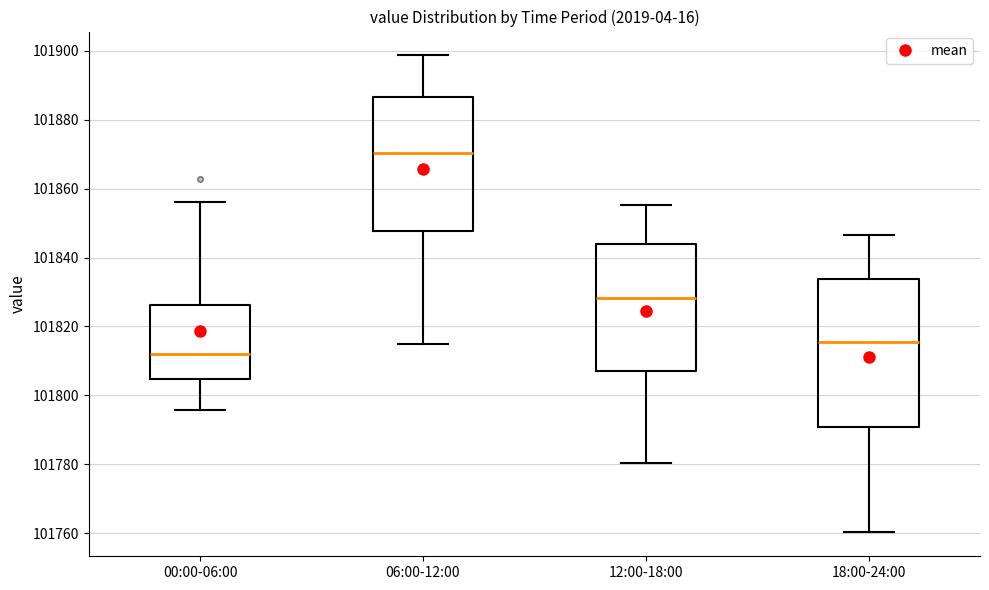

Reading left to right, read every box against the y-axis: the position of its median line, the range the box covers, and the ends of its whiskers. The values are not printed on the chart, so give them approximately, as read against the axis.

00:00-06:00: median 101812, box 101804 to 101826, whiskers 101796 to 101856
06:00-12:00: median 101870, box 101848 to 101886, whiskers 101816 to 101898
12:00-18:00: median 101828, box 101808 to 101844, whiskers 101780 to 101856
18:00-24:00: median 101816, box 101790 to 101834, whiskers 101760 to 101846